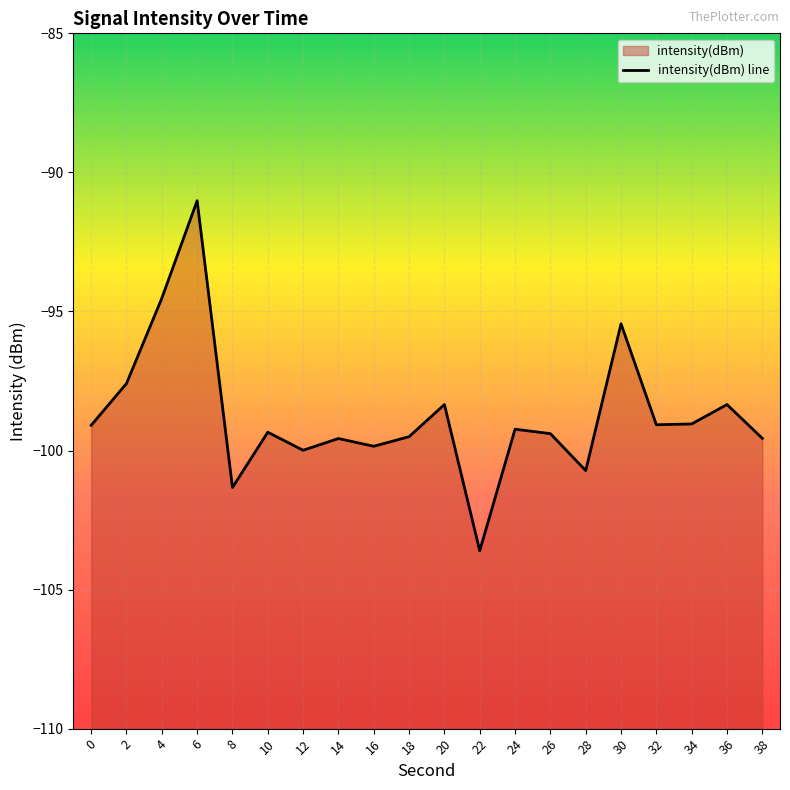

True or false: the data shows -99.1 at 32.

True